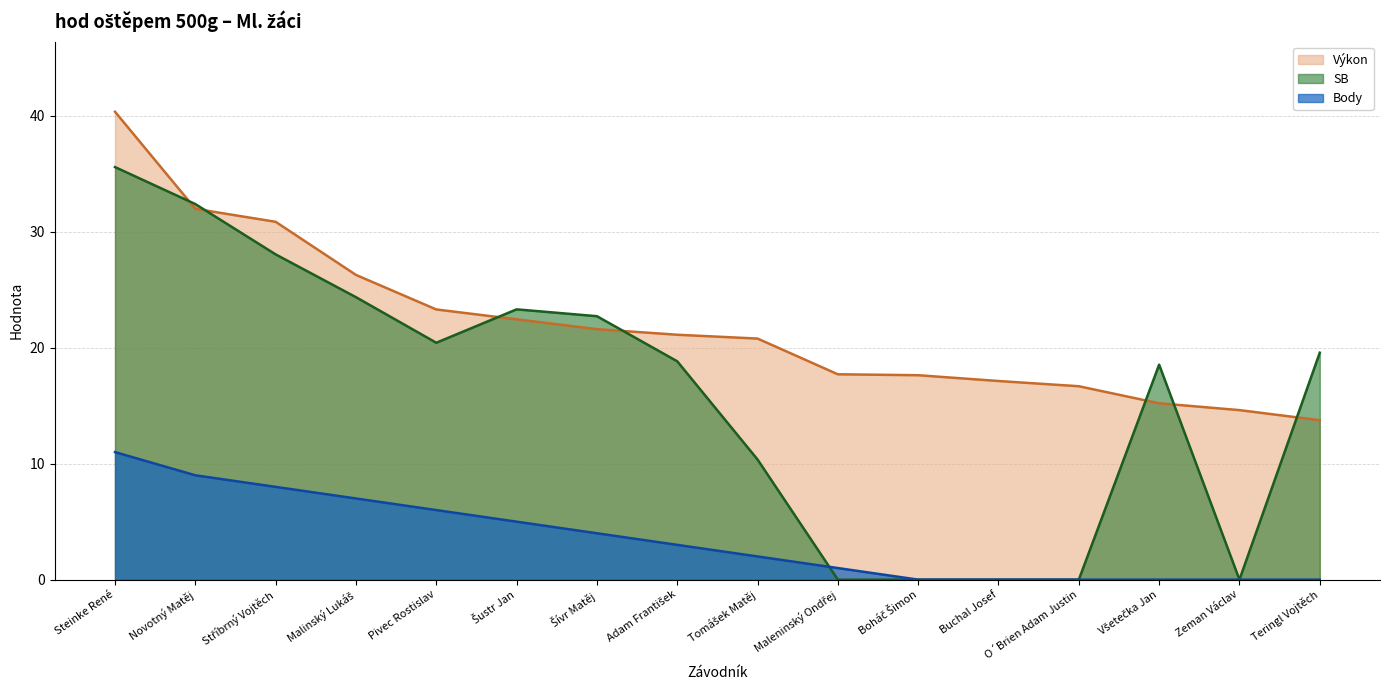

What is the value of the SB point at the 9th from the left?

10.4